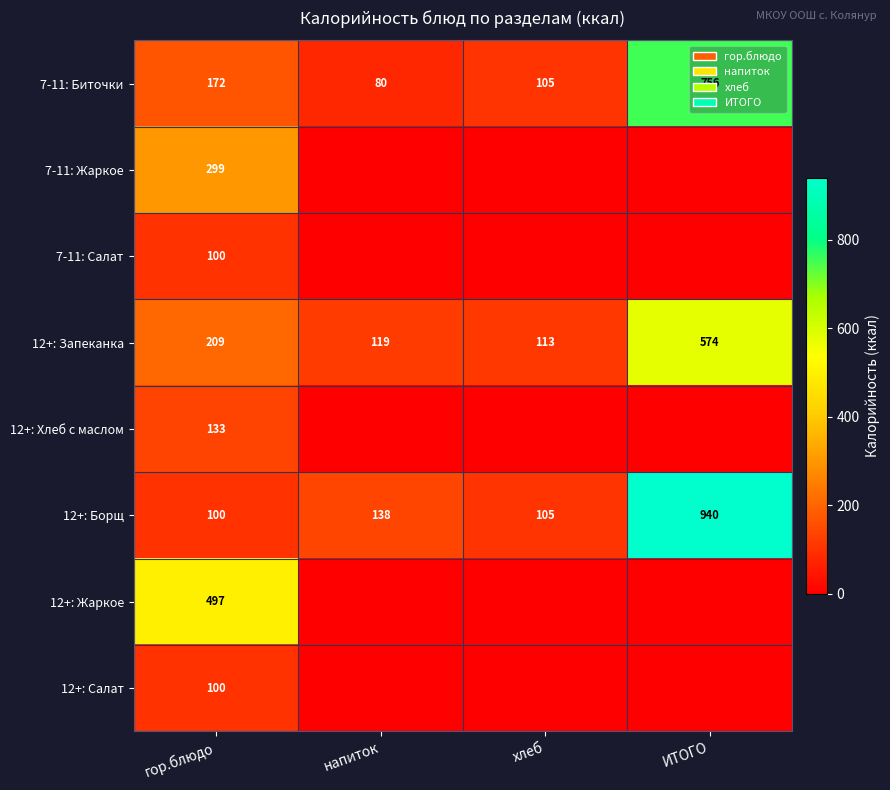

Is the value of 12+: Запеканка at гор.блюдо greater than the value of 12+: Борщ at гор.блюдо?

Yes